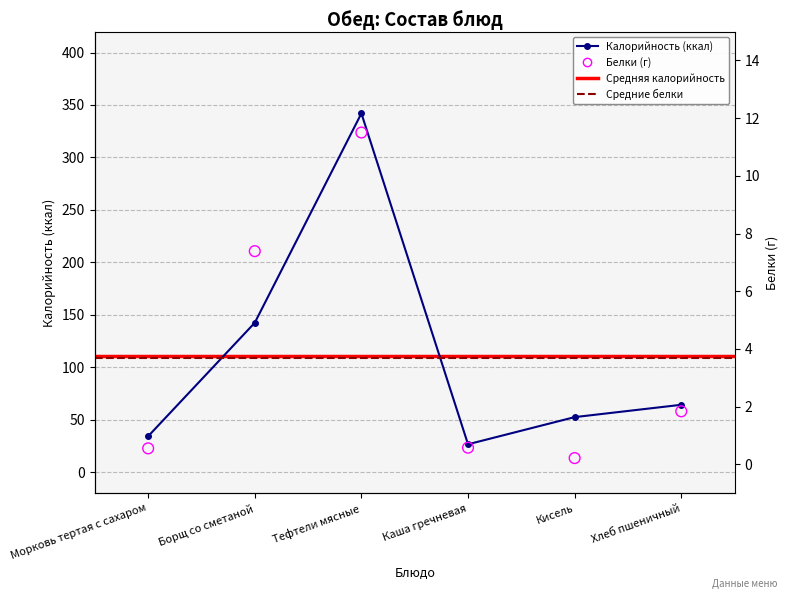

At which category is the sum across all series the highest?

Тефтели мясные